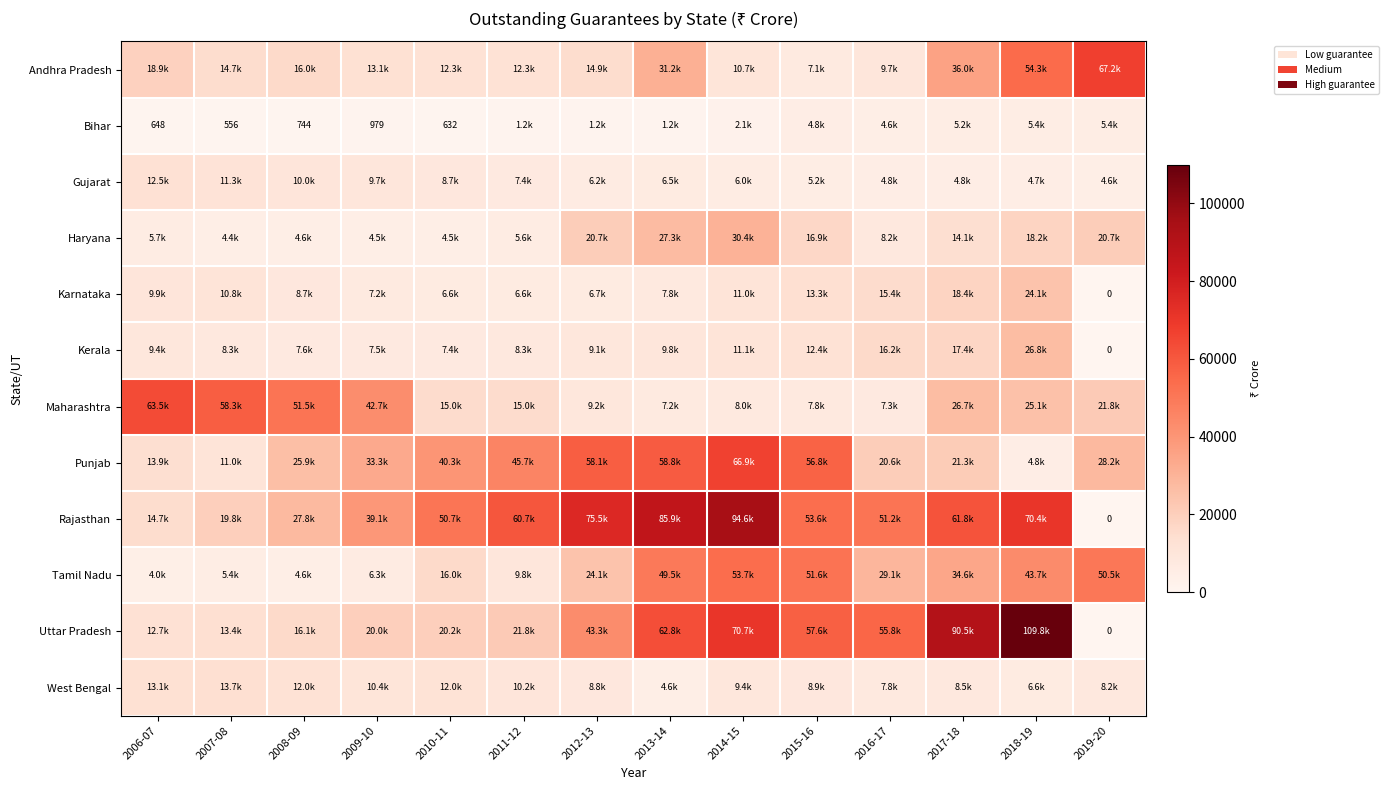

What is the difference between the highest and lowest values at 2010-11?

50059.9